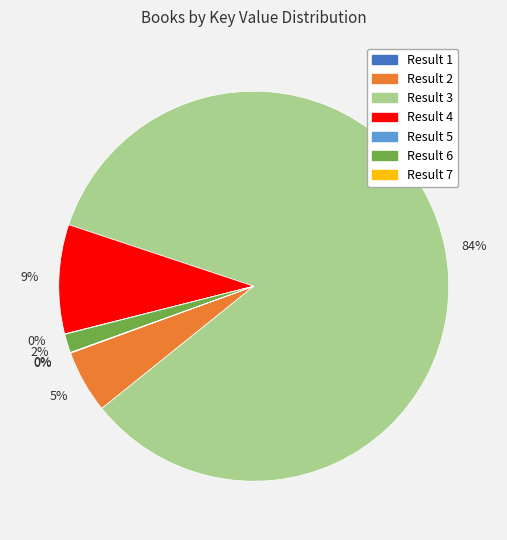

Is it true that Result 2 is 1% of the pie?

False